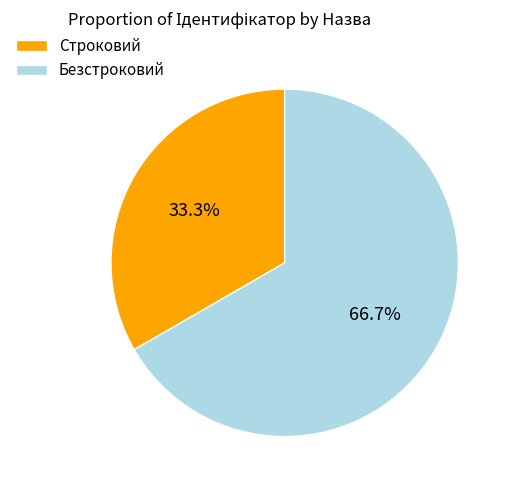

To the nearest percent, what is the combined percentage of Строковий and Безстроковий?

100%